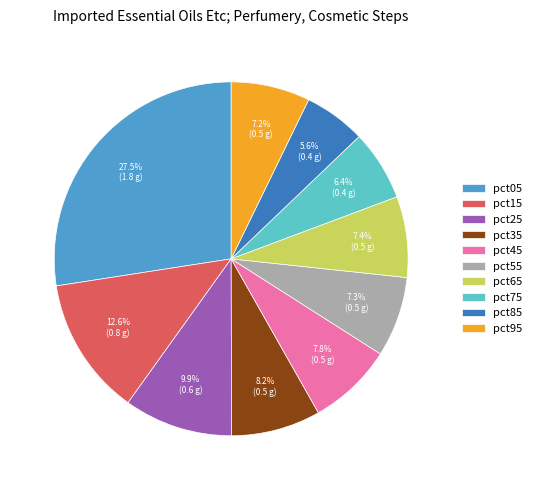

Count the number of slices in the pie.

10